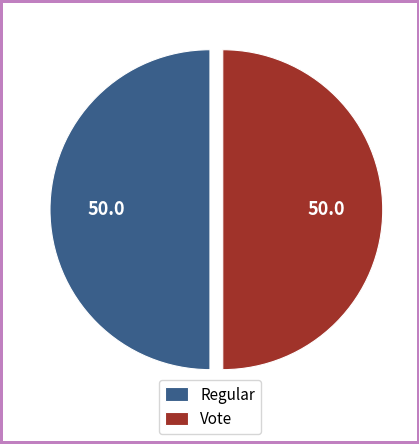

What is the ratio of the value at Vote to the value at Regular?

1.0